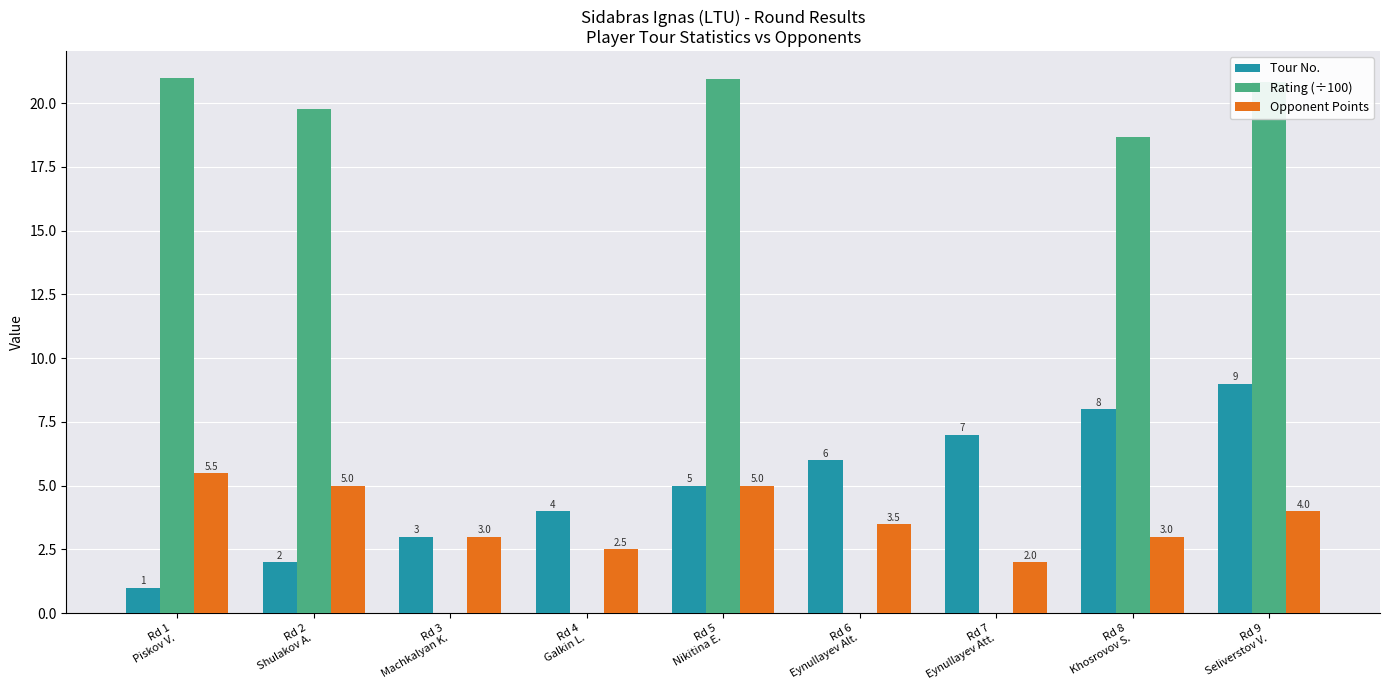

Which series has the largest total across all categories?

Rating (÷100)